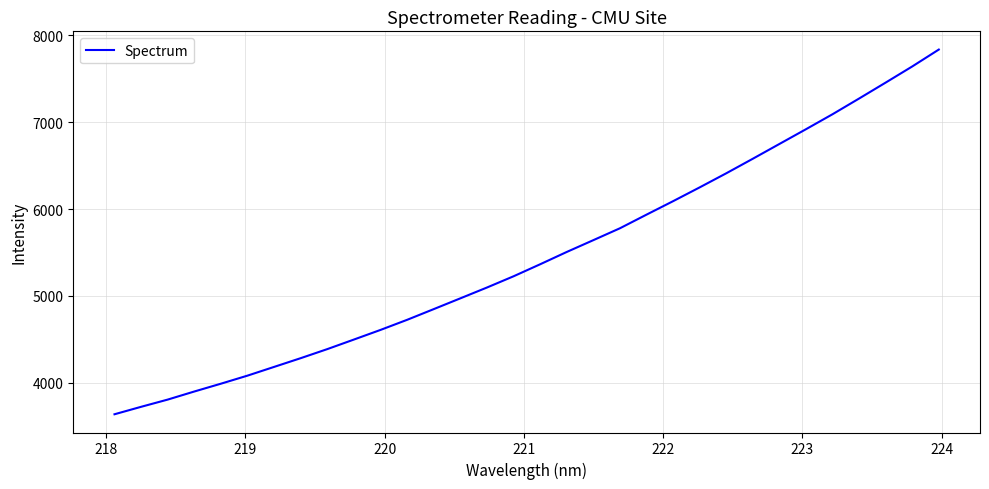

What is the smallest value displayed?

3638.3